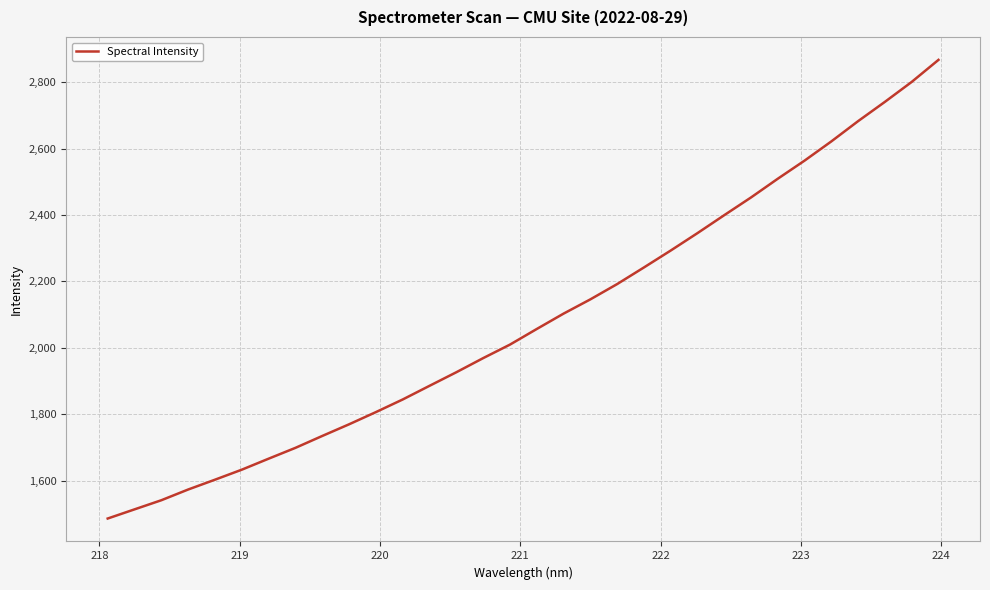

What is the smallest value displayed?

1485.8